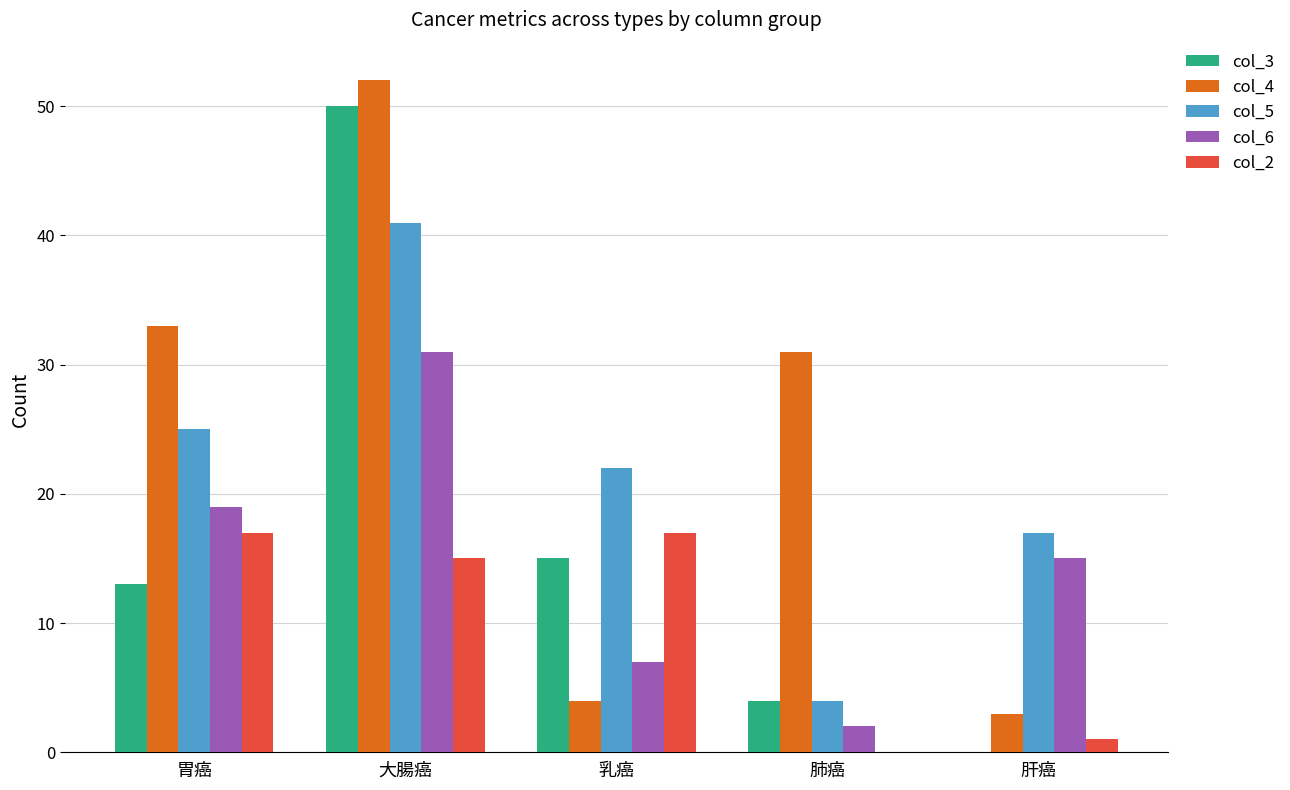

What is the maximum value shown in the chart?

52